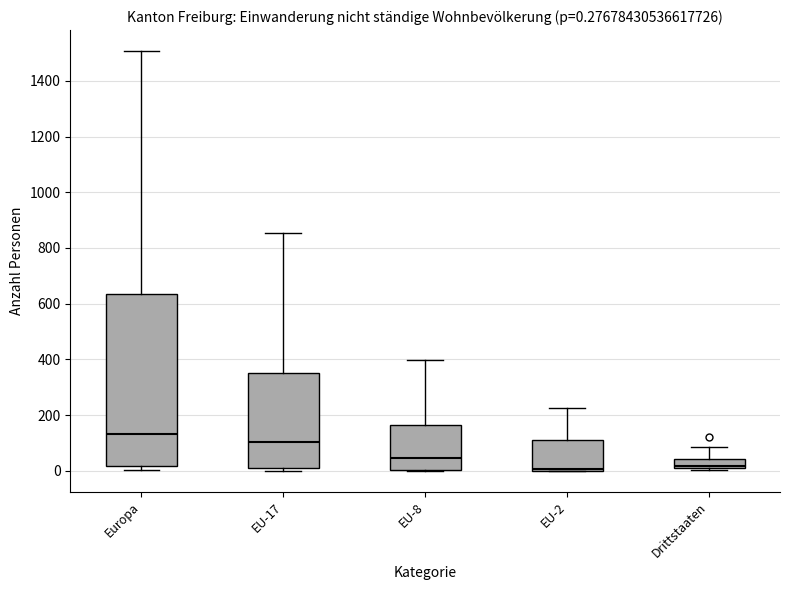

Which box is the tallest, from its lower edge to its upper edge?

Europa